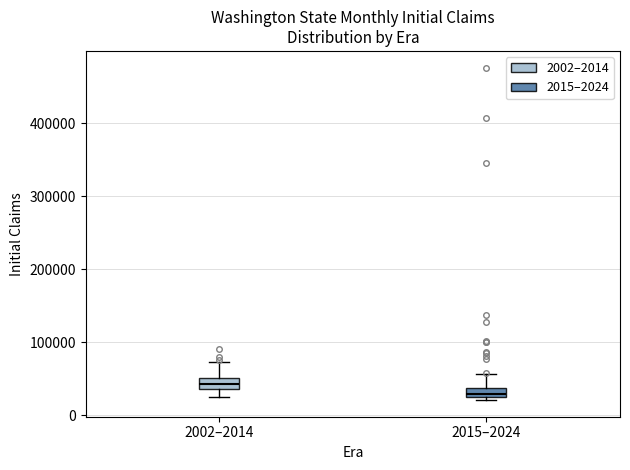

Which box has the lowest median line?

2015–2024